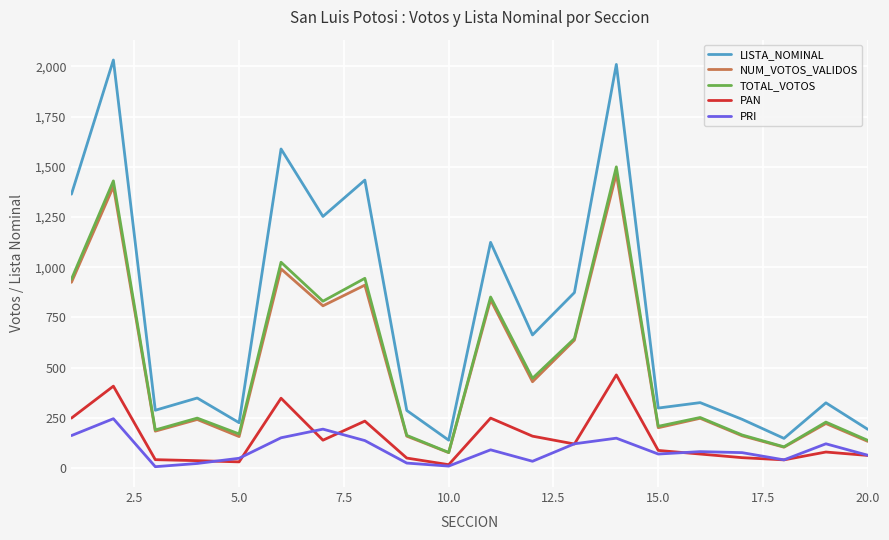

What is the average value of the TOTAL_VOTOS series?

528